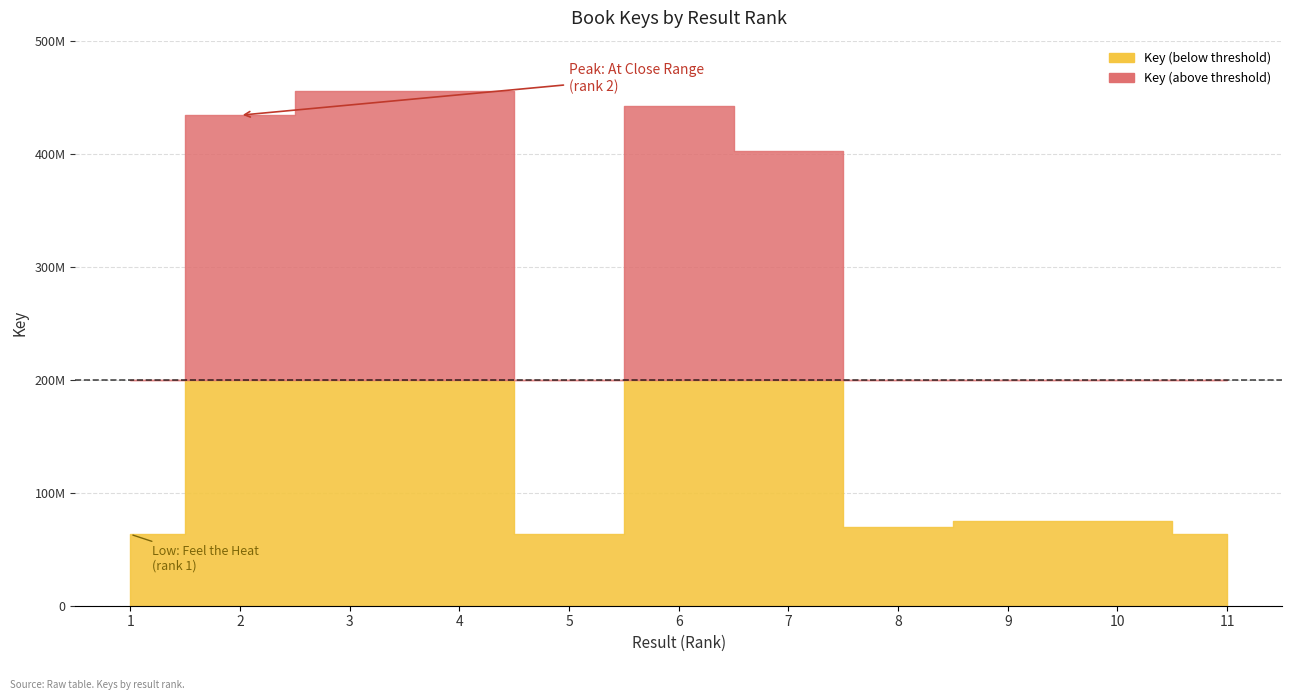

Reading left to right, what are all the values shown in this chart?

1=63258276	2=434024262	3=455365102	4=455353655	5=63411684	6=441772501	7=402643312	8=69583174	9=75147508	10=75146822	11=63259130